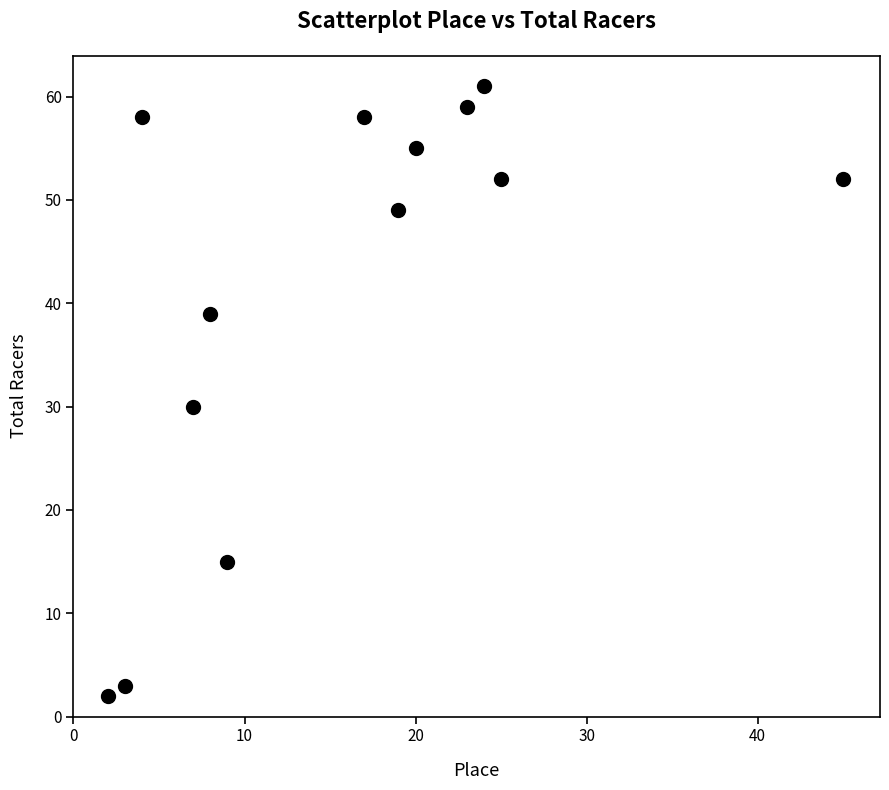

What is the range of Y values (max minus min)?

59